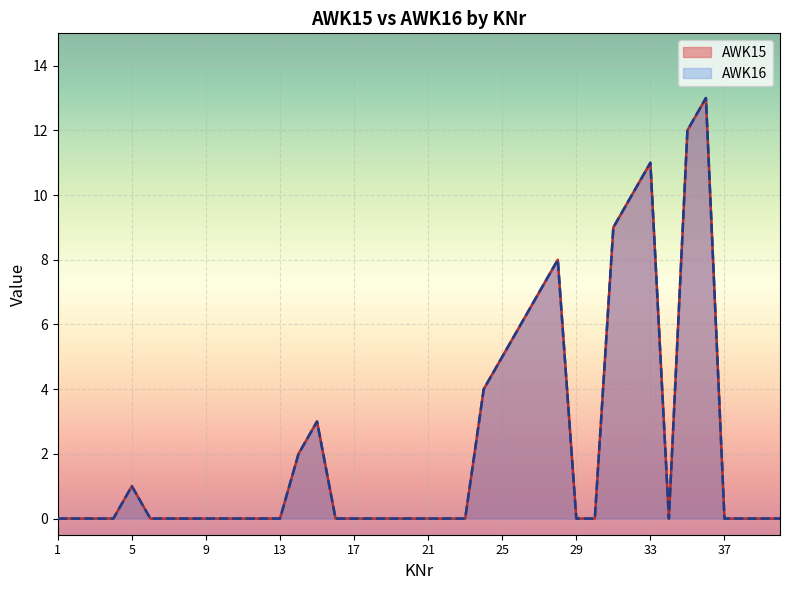

Which series has the largest range (max minus min)?

AWK15